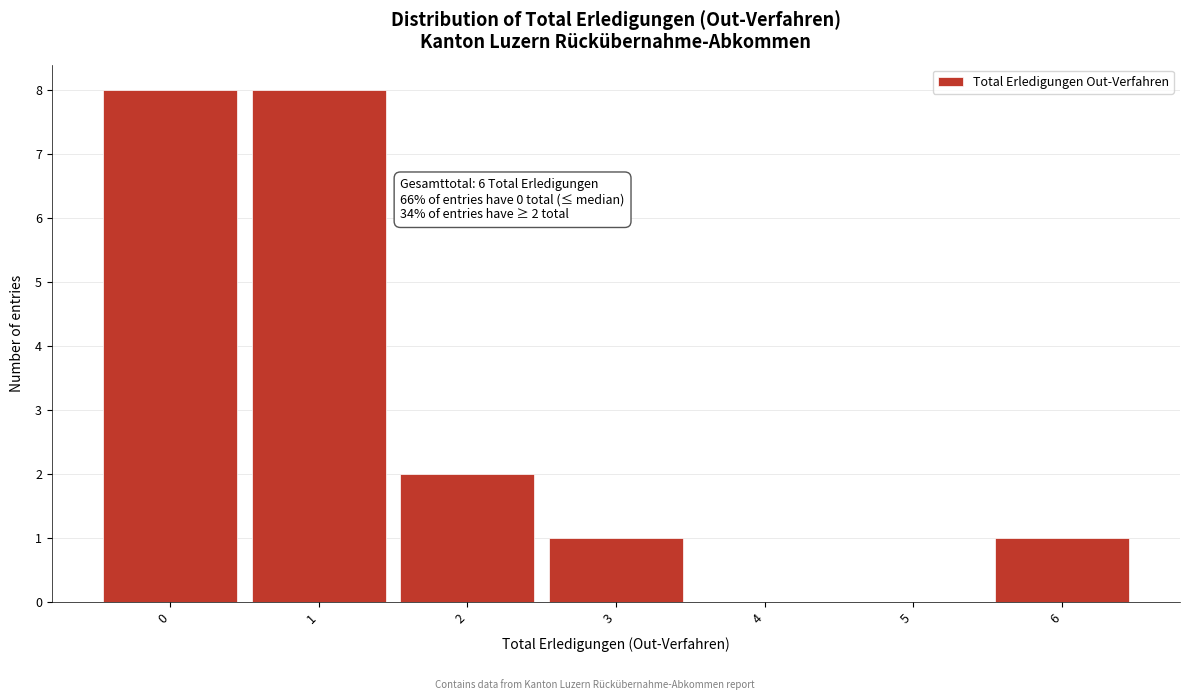

Reading left to right, what are all the values shown in this chart?

0=8	1=8	2=2	3=1	4=0	5=0	6=1